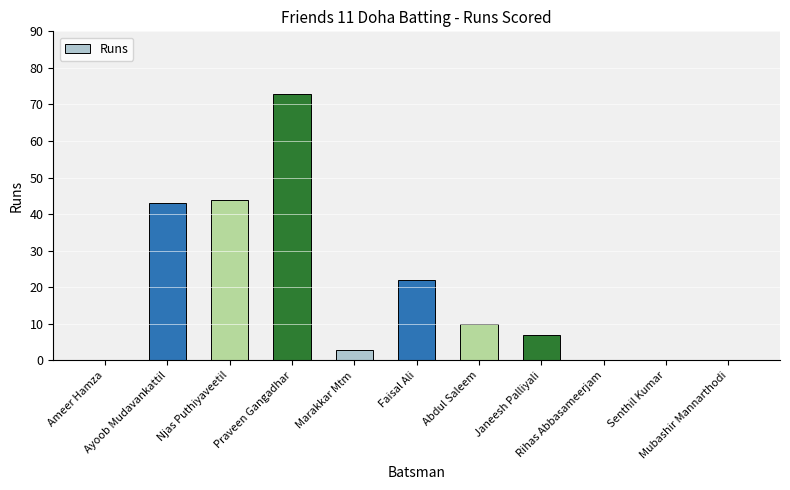

What is the change in value from Praveen Gangadhar to Rihas Abbasameerjam?

-73